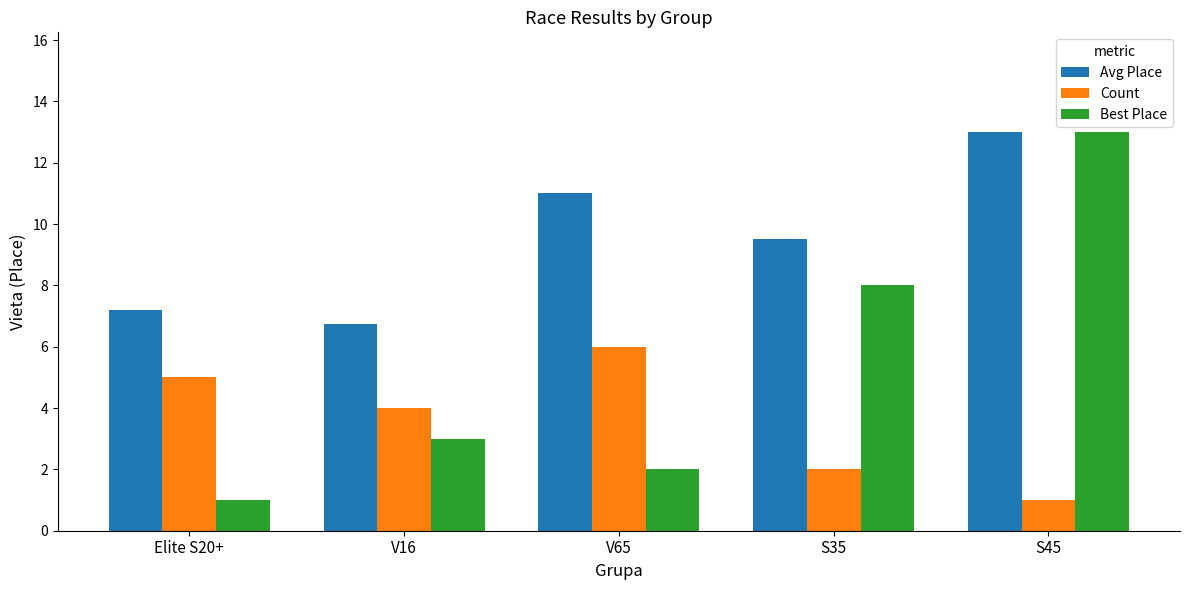

Reading left to right, what are all the values shown in this chart?

Avg Place: 7.2	6.8	11.0	9.5	13.0
Count: 5.0	4.0	6.0	2.0	1.0
Best Place: 1.0	3.0	2.0	8.0	13.0